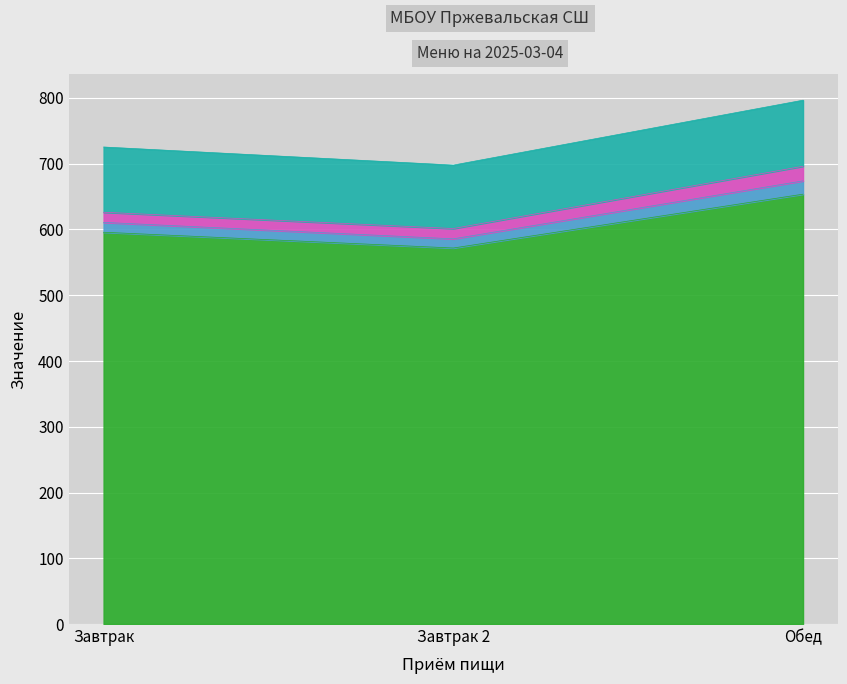

What position from the left is Завтрак 2?

2